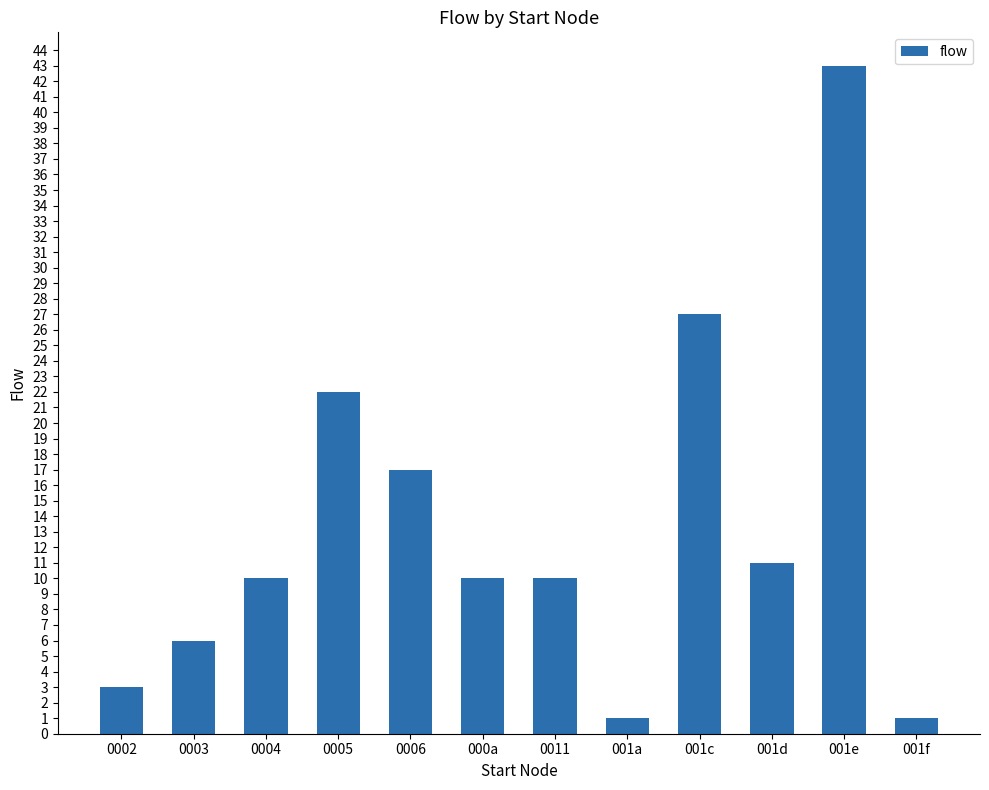

At which label is the value closest to 22?

0005